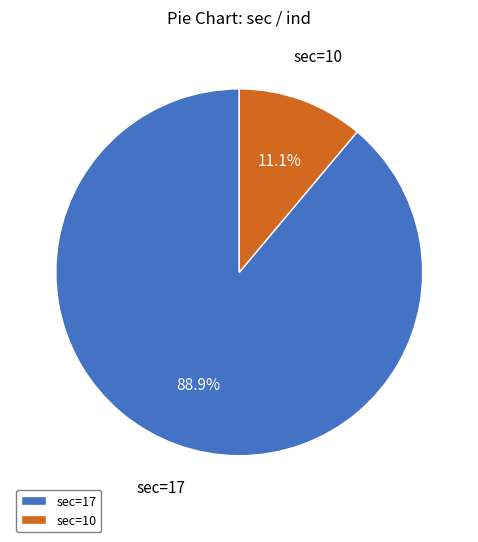

Rank the categories by value from highest to lowest.

sec=17, sec=10